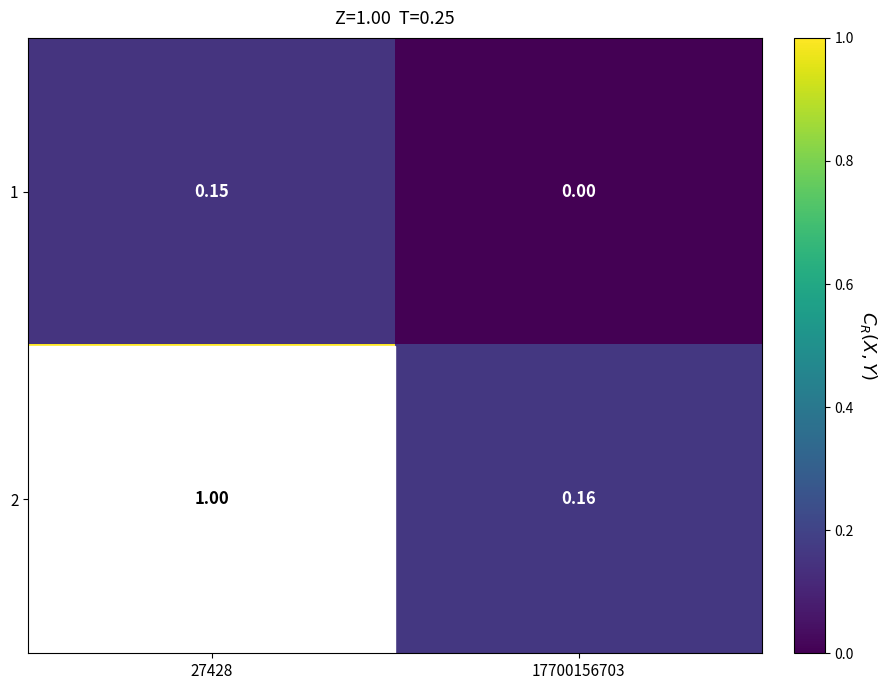

How many series are shown in this chart?

2